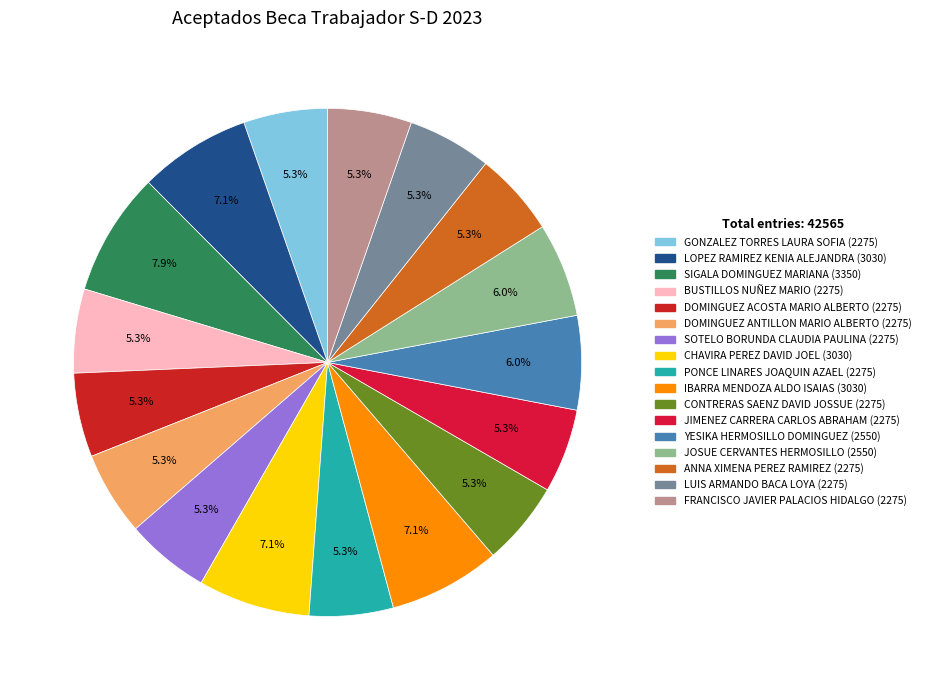

Is there a majority slice in this chart?

No